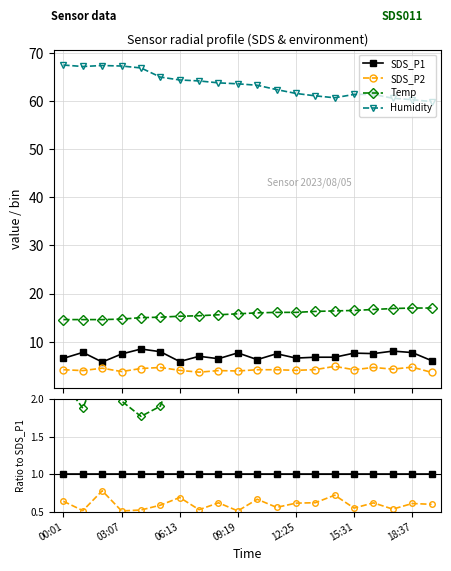

In SDS_P2, how many points are lower than both neighbors (excluding endpoints)?

7